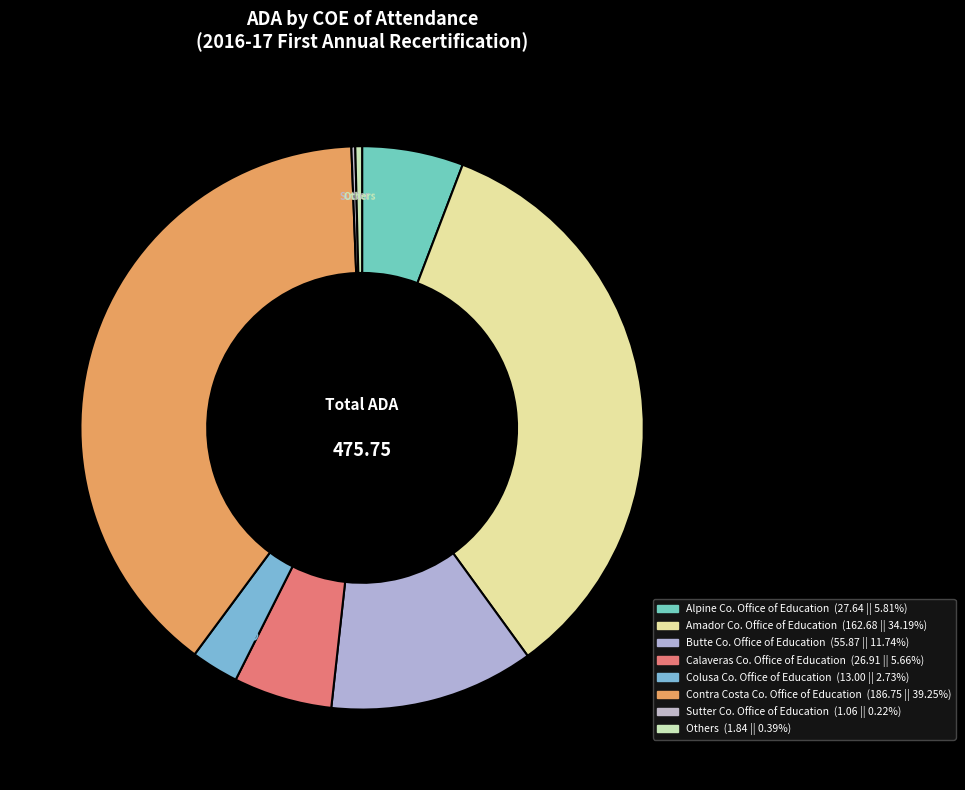

Which category has the biggest portion of the pie?

Contra Costa Co. Office of Education